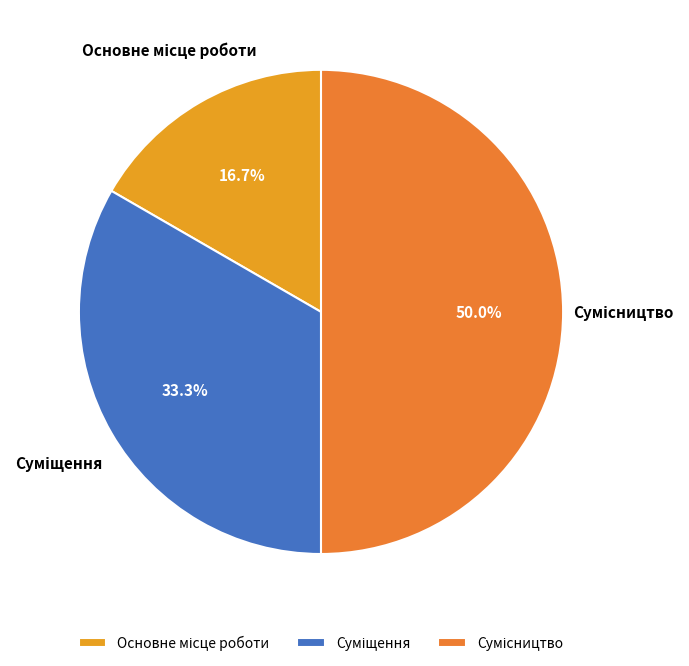

Does Сумісництво account for over 50% of the chart?

No